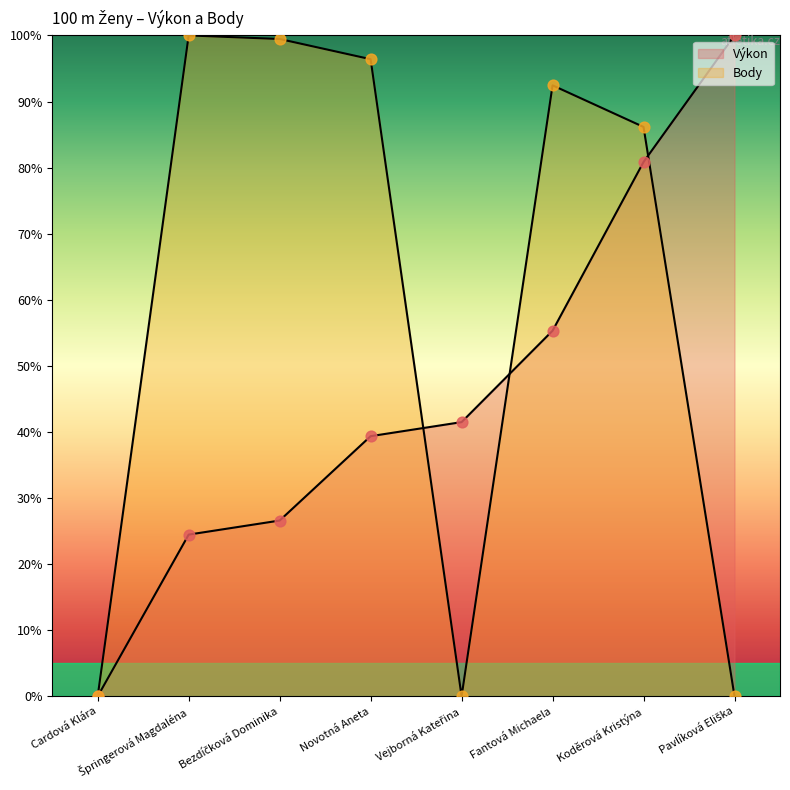

Which series has the largest total across all categories?

Body